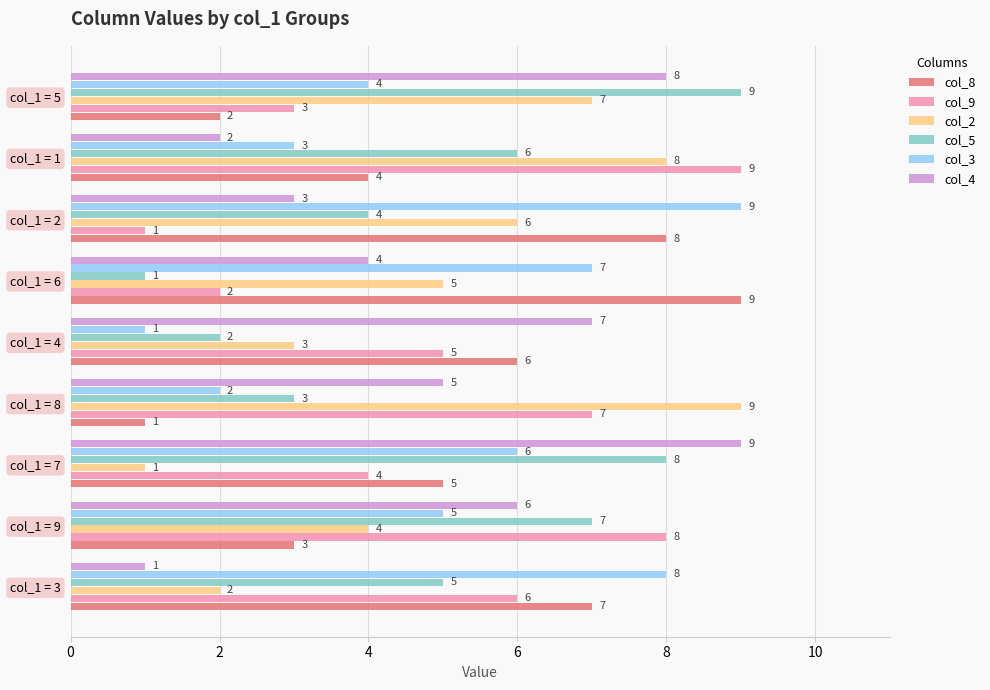

Between col_1 = 6 and col_1 = 2, which series saw the biggest shift?

col_5